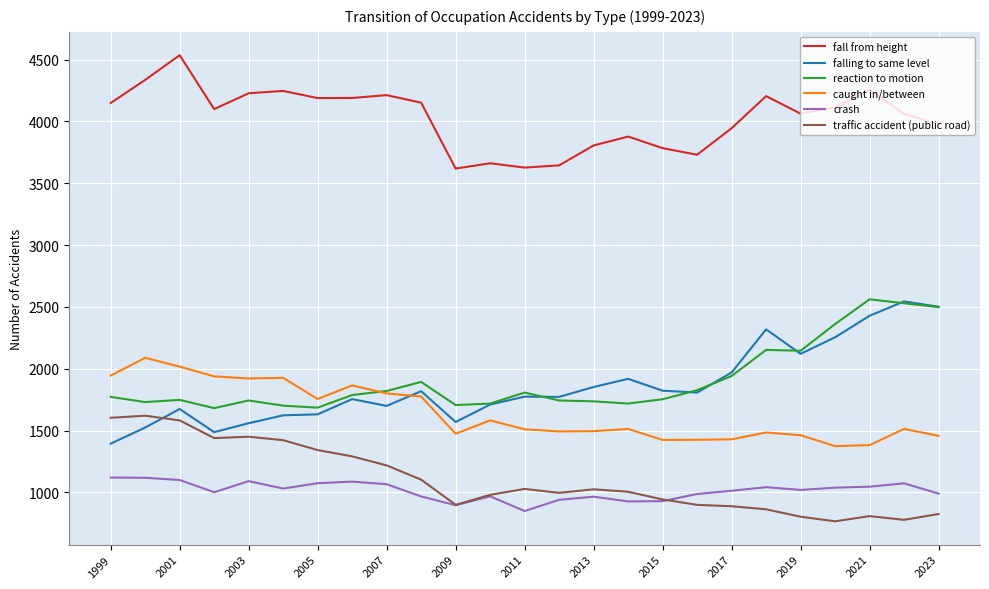

How many categories are shown in the chart?

25